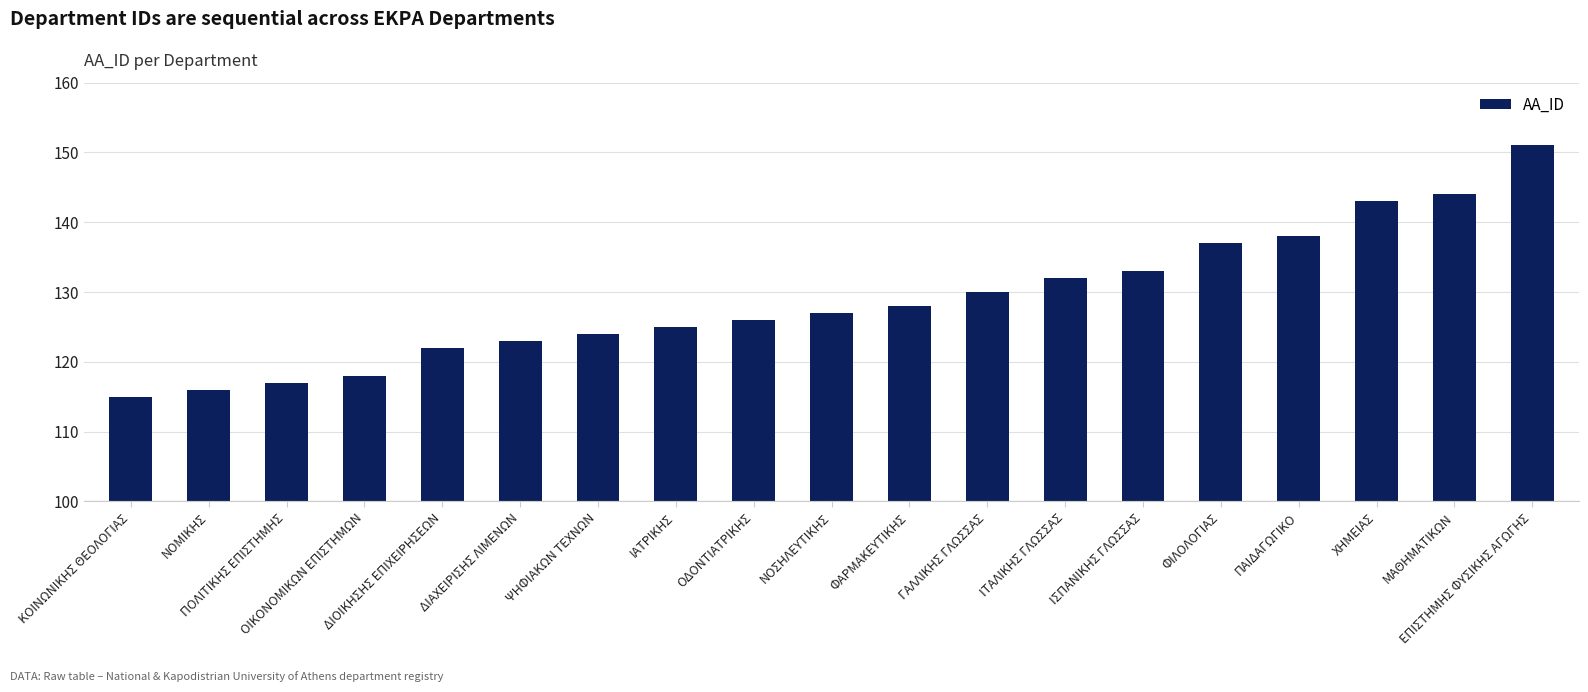

Rank the categories by value from highest to lowest.

ΕΠΙΣΤΗΜΗΣ ΦΥΣΙΚΗΣ ΑΓΩΓΗΣ, ΜΑΘΗΜΑΤΙΚΩΝ, ΧΗΜΕΙΑΣ, ΠΑΙΔΑΓΩΓΙΚΟ, ΦΙΛΟΛΟΓΙΑΣ, ΙΣΠΑΝΙΚΗΣ ΓΛΩΣΣΑΣ, ΙΤΑΛΙΚΗΣ ΓΛΩΣΣΑΣ, ΓΑΛΛΙΚΗΣ ΓΛΩΣΣΑΣ, ΦΑΡΜΑΚΕΥΤΙΚΗΣ, ΝΟΣΗΛΕΥΤΙΚΗΣ, ΟΔΟΝΤΙΑΤΡΙΚΗΣ, ΙΑΤΡΙΚΗΣ, ΨΗΦΙΑΚΩΝ ΤΕΧΝΩΝ, ΔΙΑΧΕΙΡΙΣΗΣ ΛΙΜΕΝΩΝ, ΔΙΟΙΚΗΣΗΣ ΕΠΙΧΕΙΡΗΣΕΩΝ, ΟΙΚΟΝΟΜΙΚΩΝ ΕΠΙΣΤΗΜΩΝ, ΠΟΛΙΤΙΚΗΣ ΕΠΙΣΤΗΜΗΣ, ΝΟΜΙΚΗΣ, ΚΟΙΝΩΝΙΚΗΣ ΘΕΟΛΟΓΙΑΣ